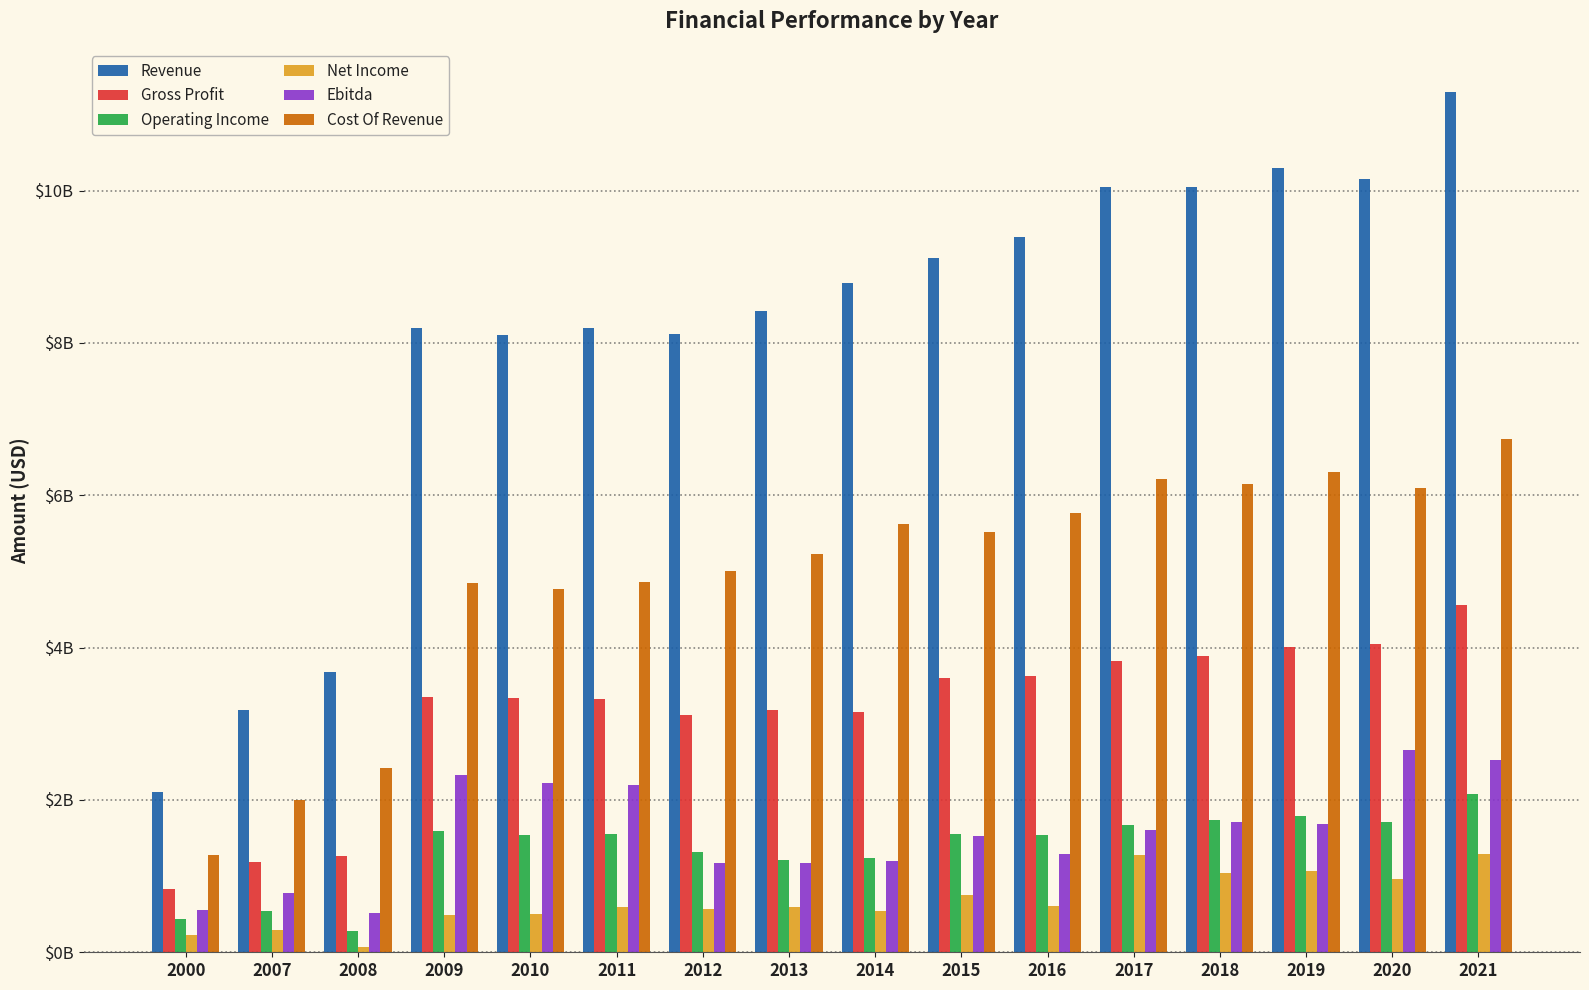

Reading left to right, what are all the values shown in this chart?

Revenue: 2103300000	3176200000	3685100000	8199100000	8106600000	8192900000	8118300000	8417200000	8788300000	9115000000	9387700000	10041500000	10040900000	10299400000	10153600000	11295000000
Gross Profit: 832000000	1178900000	1268400000	3354900000	3341800000	3327800000	3112600000	3182500000	3160200000	3596400000	3623700000	3826900000	3890900000	4001000000	4053100000	4558000000
Operating Income: 434000000	536000000	283200000	1589800000	1539100000	1552700000	1320600000	1210300000	1233100000	1558800000	1537500000	1668500000	1735800000	1787200000	1709100000	2076200000
Net Income: 221000000	290200000	73800000	495000000	506500000	589200000	571800000	588900000	547600000	749900000	612600000	1278400000	1036900000	1073300000	967200000	1292000000
Ebitda: 553800000	773600000	513300000	2329100000	2217100000	2190400000	1165900000	1170400000	1195500000	1520600000	1290800000	1607400000	1704000000	1687300000	2654700000	2528000000
Cost Of Revenue: 1271300000	1997300000	2416700000	4844200000	4764800000	4865100000	5005700000	5234700000	5628100000	5518600000	5764000000	6214600000	6150000000	6298400000	6100500000	6737000000